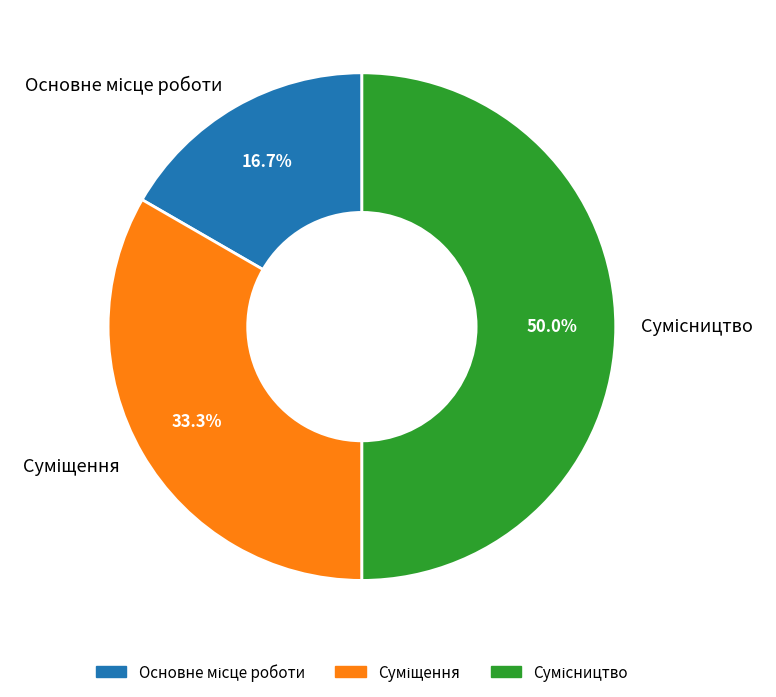

To the nearest percent, what is the combined percentage of Сумісництво and Суміщення?

83%